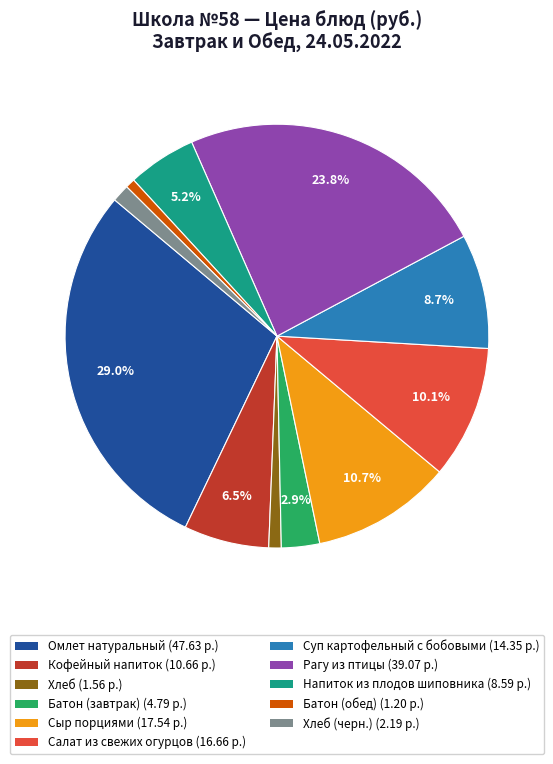

Is there any slice that represents more than half of the pie?

No